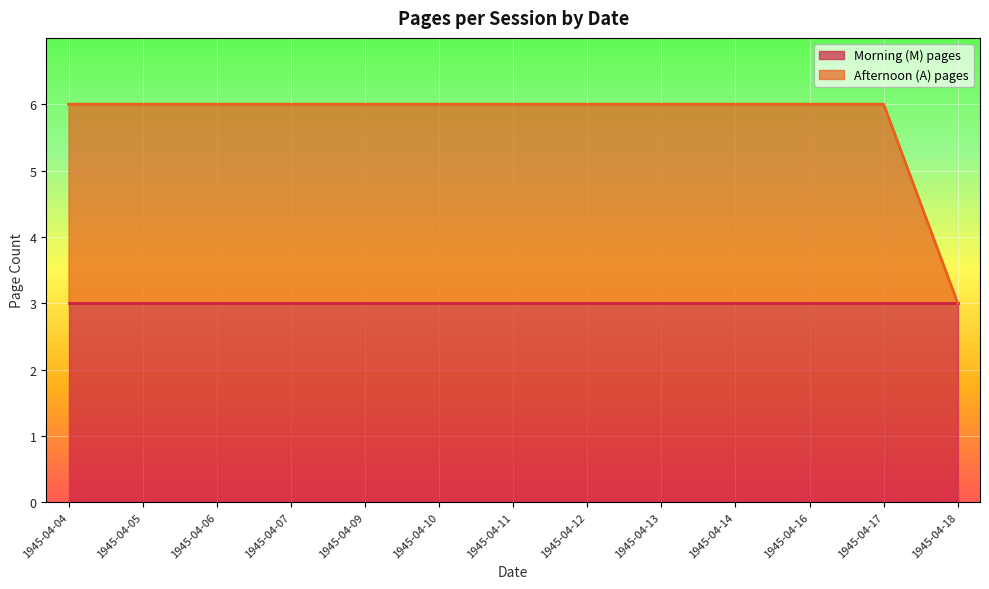

What is the total value across all series at 1945-04-05?

6